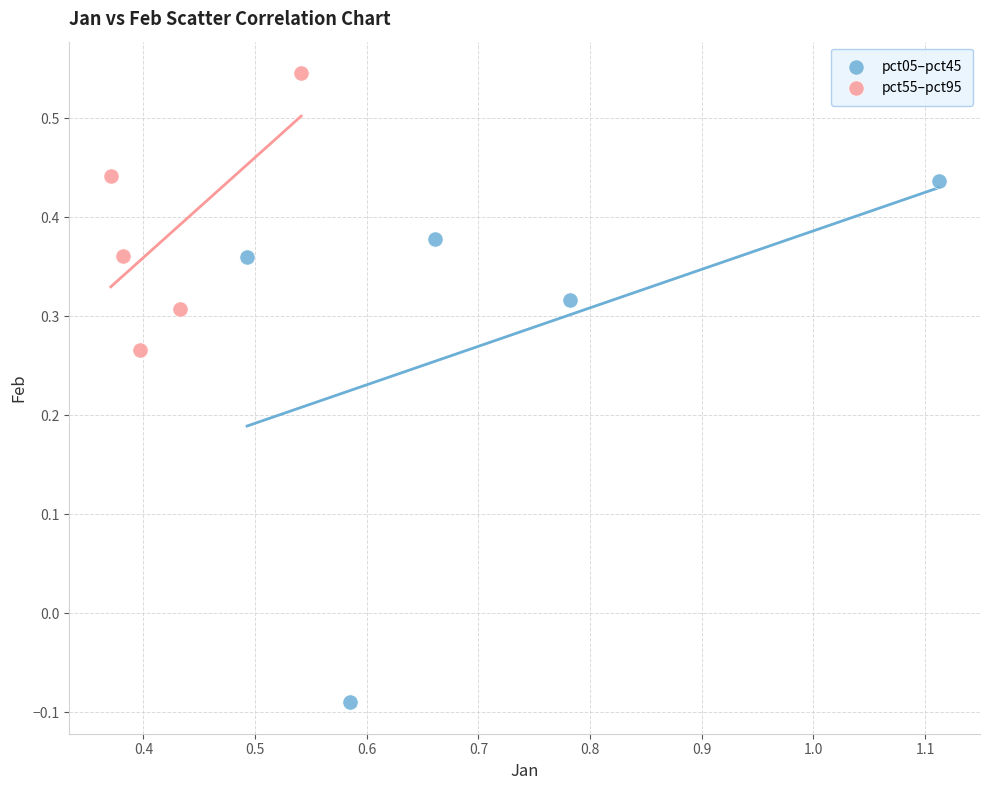

Which series has the largest Y range (max minus min)?

pct05–pct45